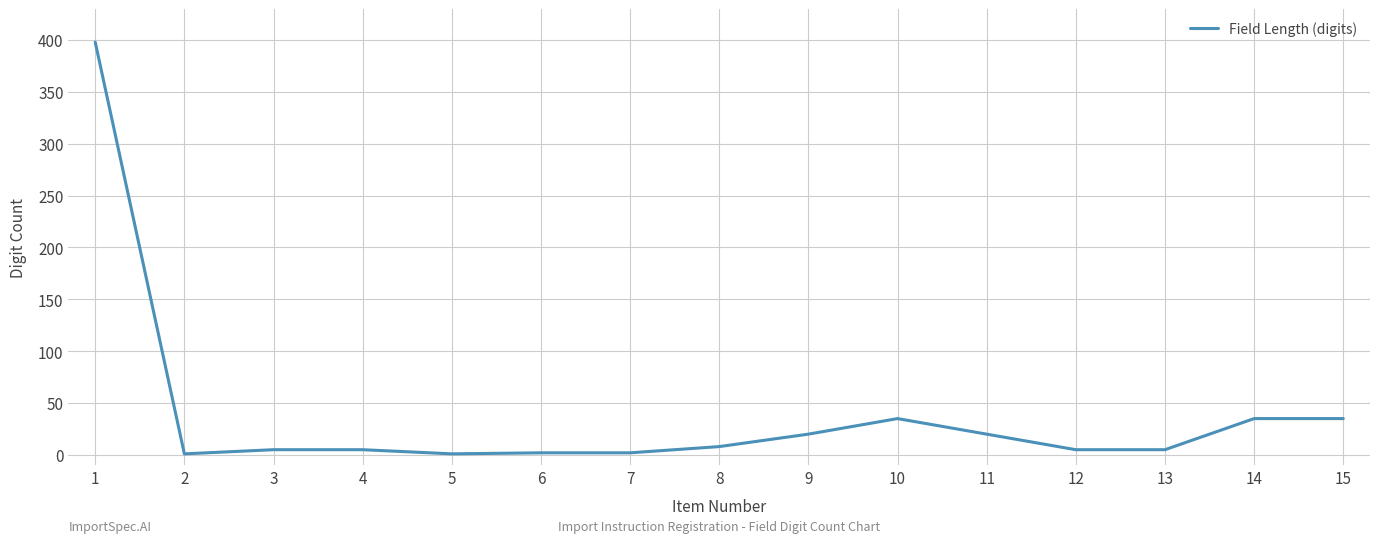

What is the difference between the maximum and minimum values?

397